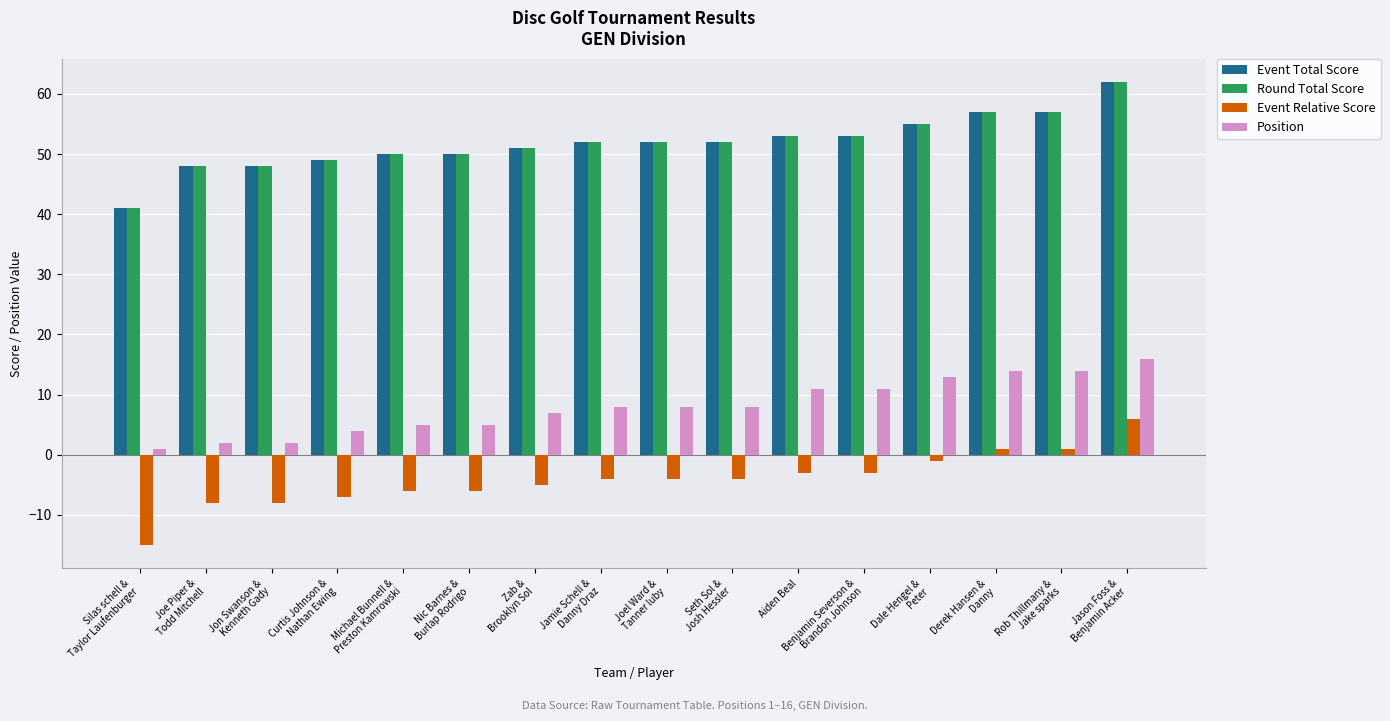

At how many categories does at least one series exceed 32?

16